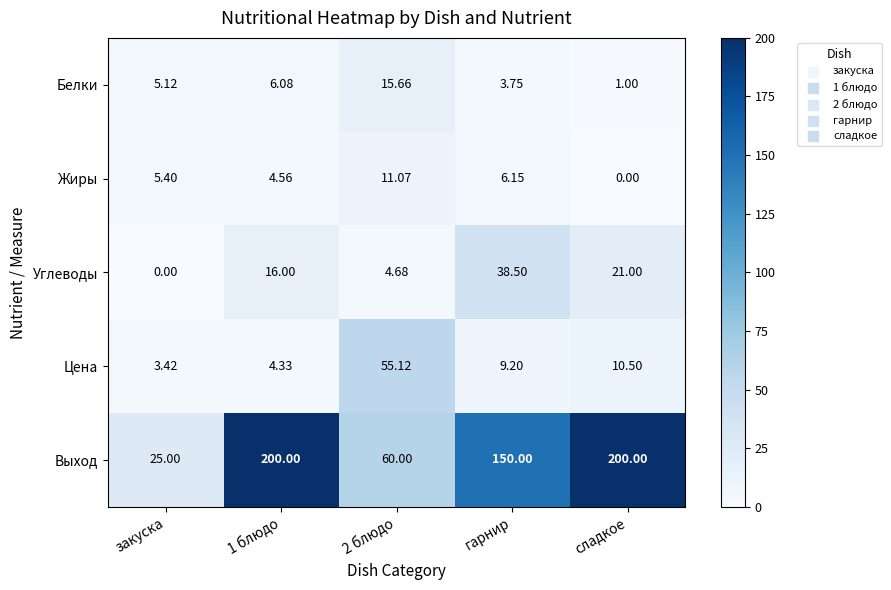

Is the value of Цена at 1 блюдо greater than the value of Белки at сладкое?

Yes